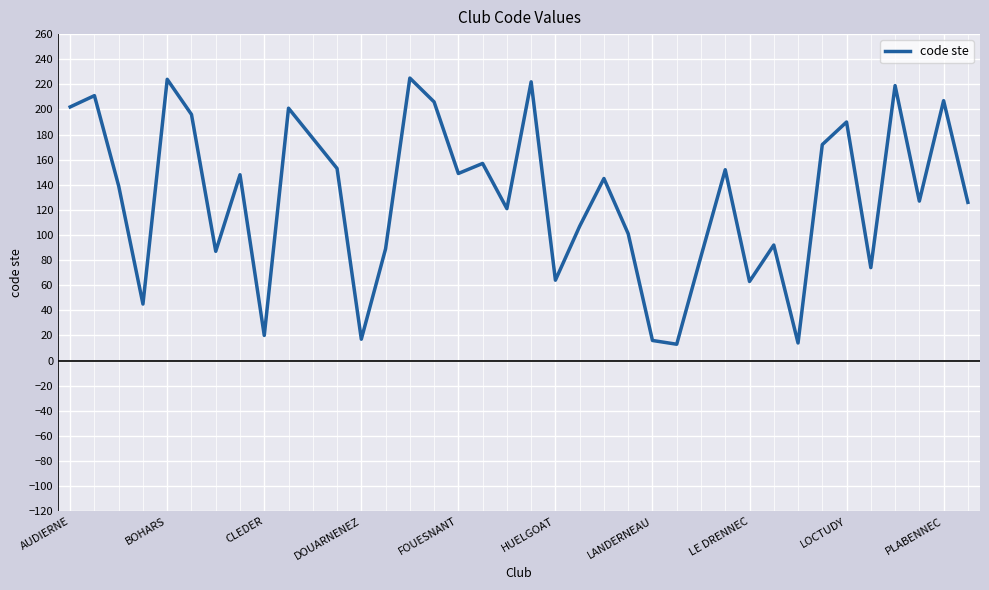

What is the difference between the maximum and minimum values?

212